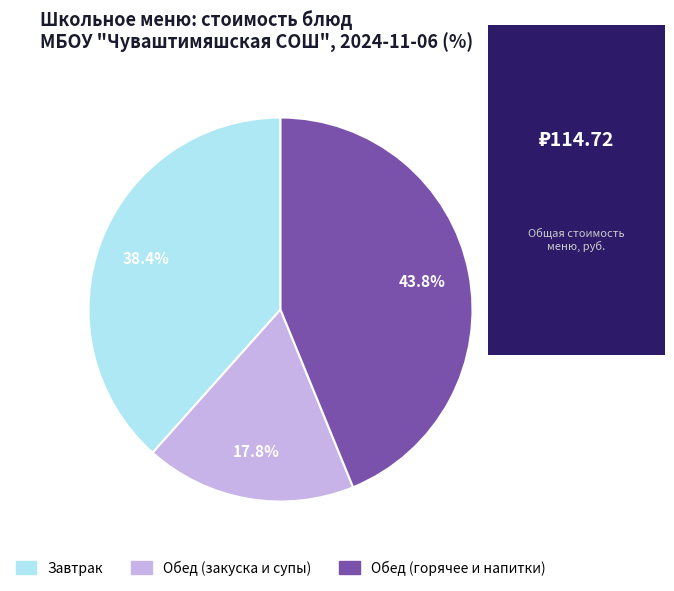

Is there any slice that represents more than half of the pie?

No